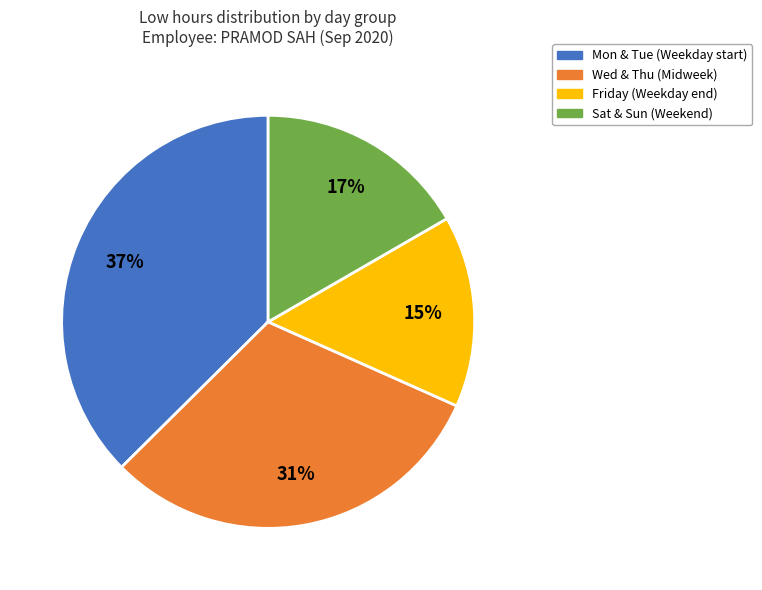

Does any single category account for the majority?

No